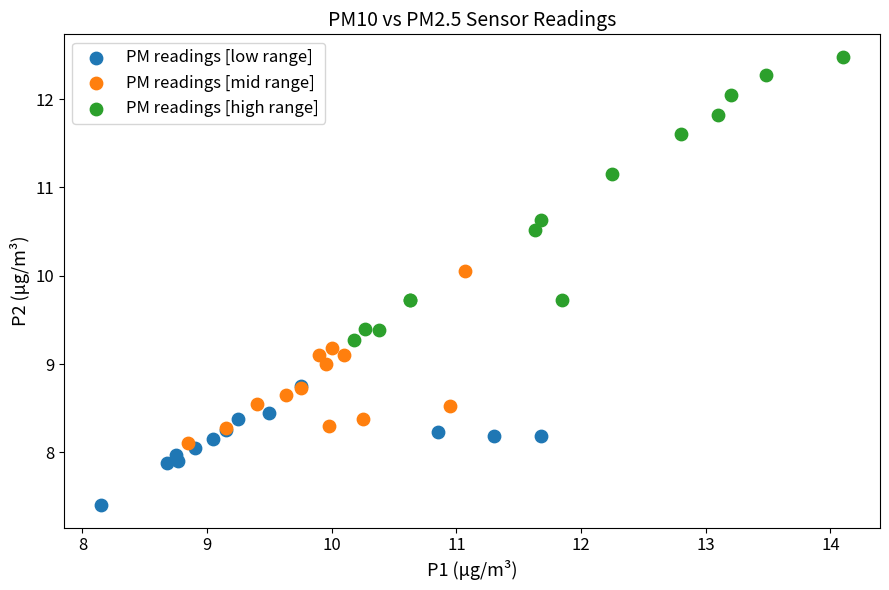

Which series reaches the maximum Y coordinate?

PM readings [high range]